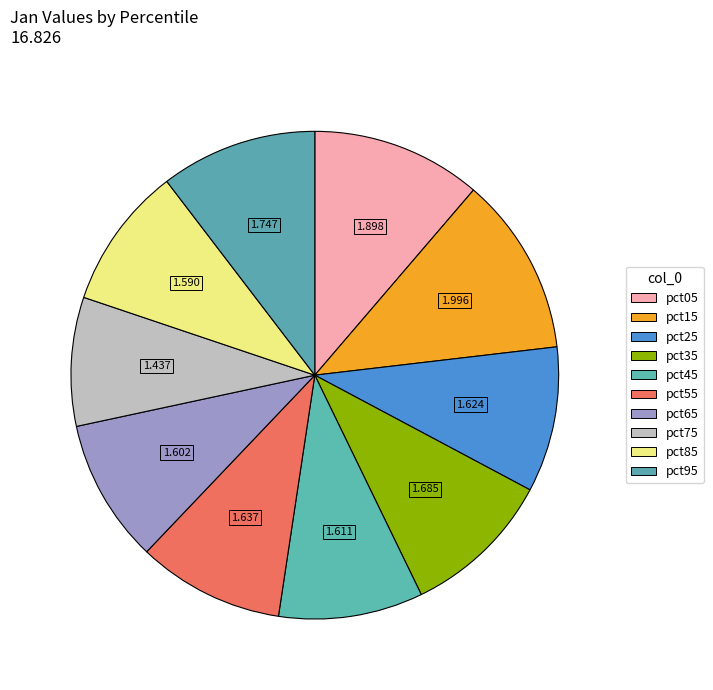

To the nearest percent, what percentage of the pie is pct95?

10%